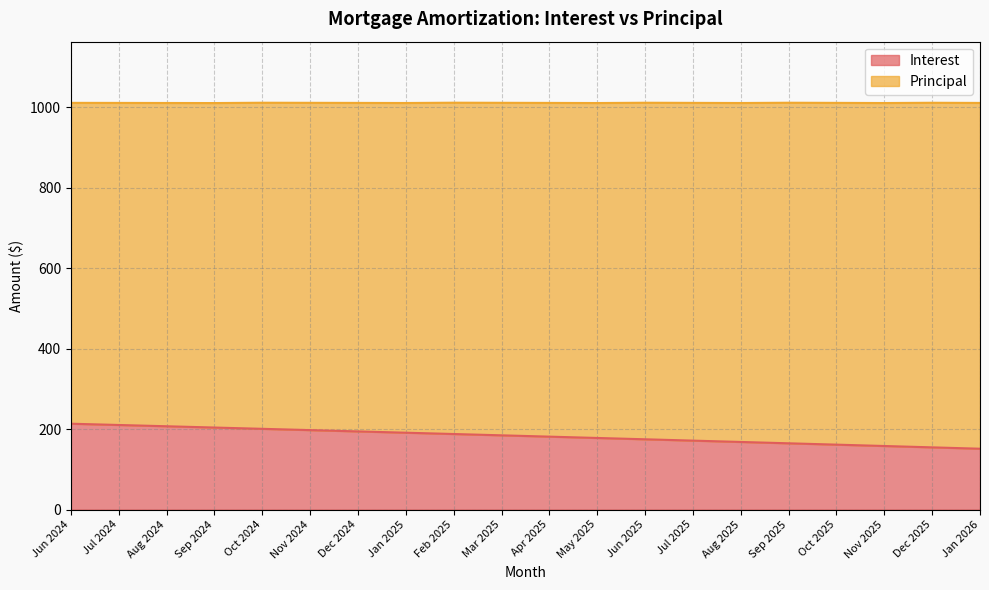

What is the change in value from Jan 2025 to Oct 2025?

-29.7